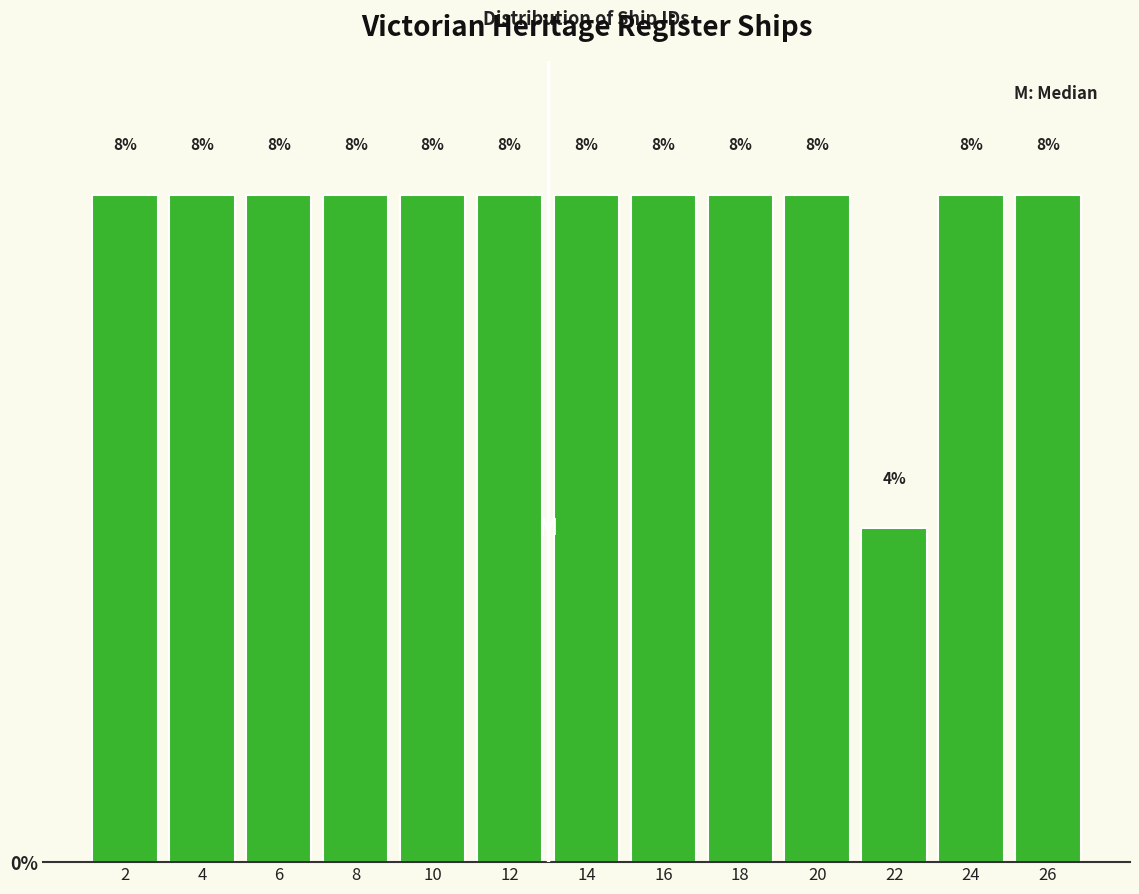

What is the height of the bar covering 5 to 7 on the x-axis?

8